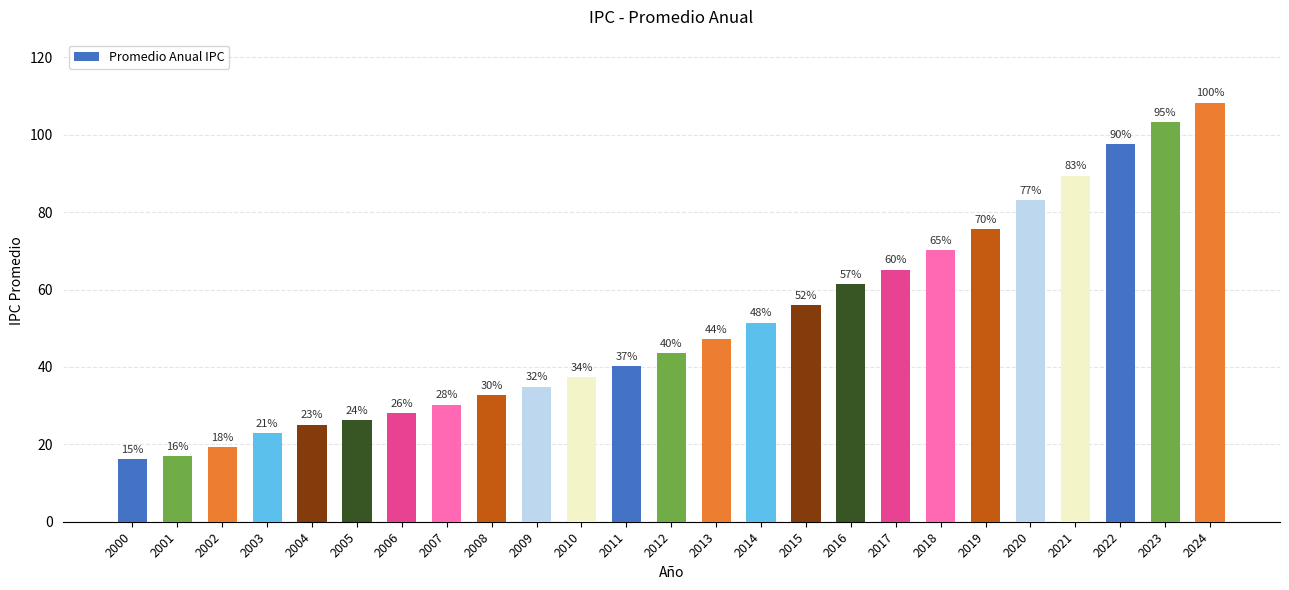

How many bars are there in total?

25